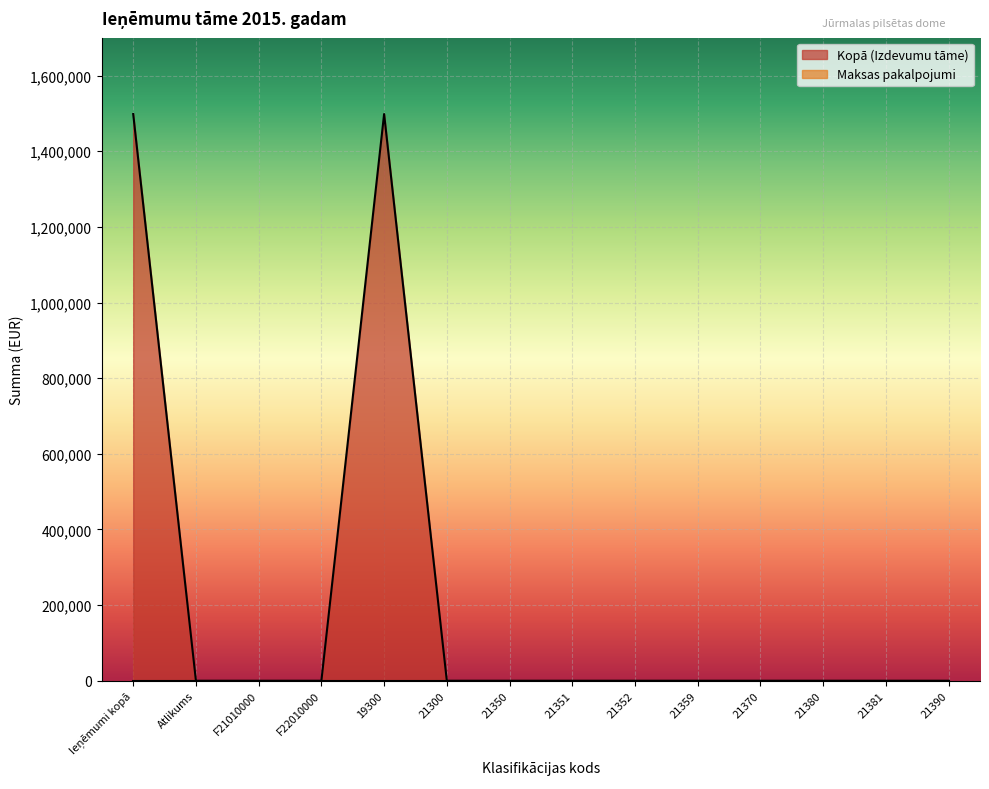

The value at 21350 is -1004084. True or false?

False